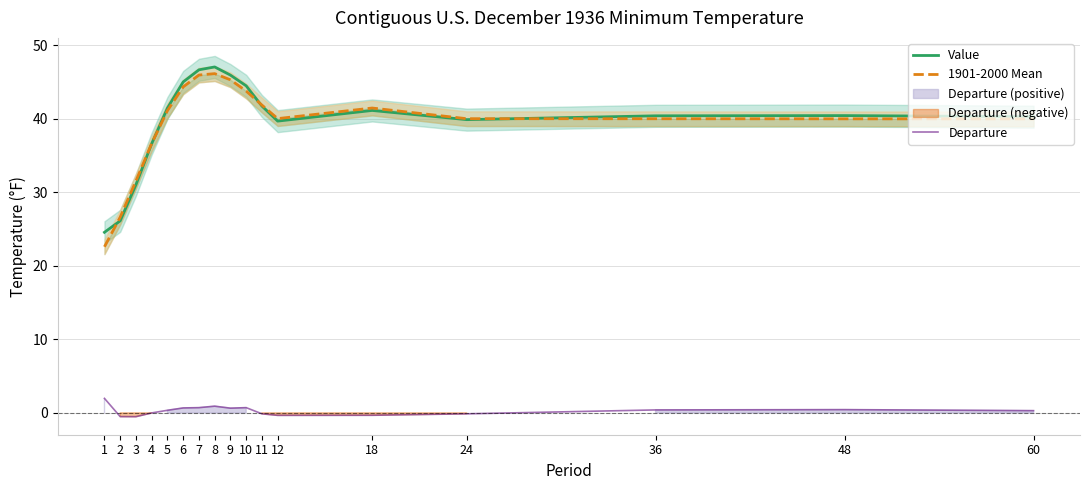

The Departure series shows 0.2 at 48. True or false?

False